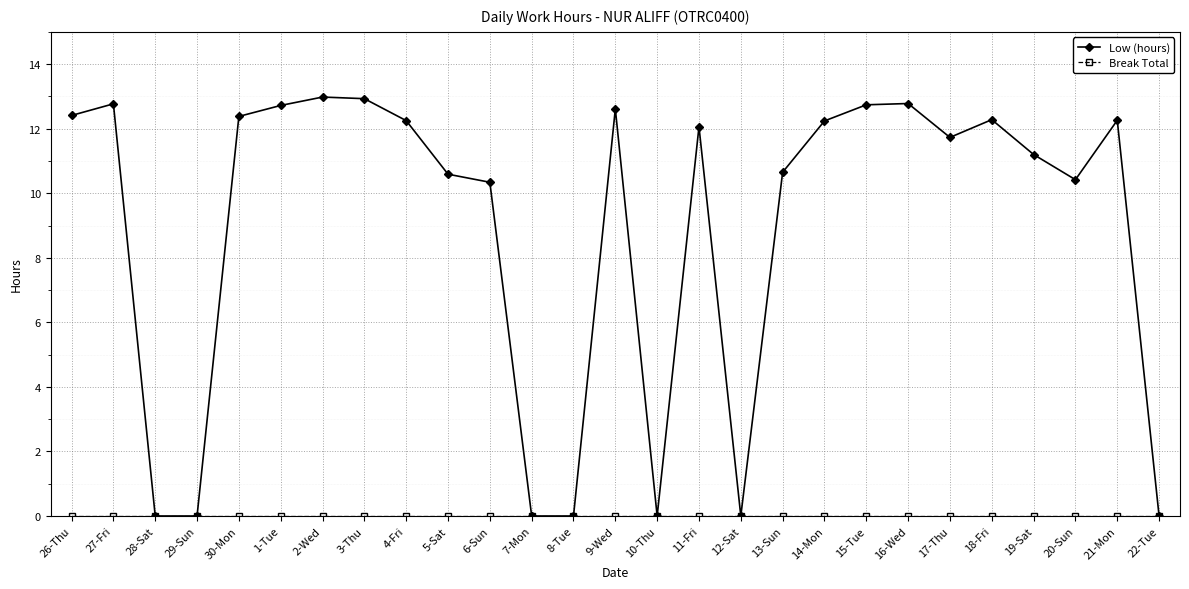

What is the total value across all series at 14-Mon?

12.2